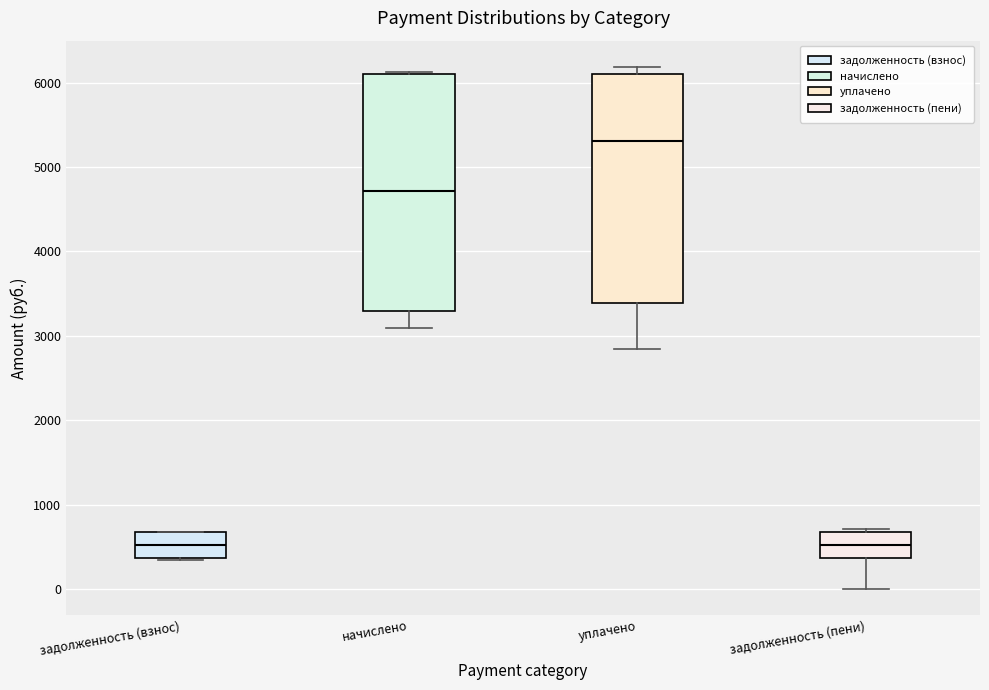

Which box is the tallest, from its lower edge to its upper edge?

начислено